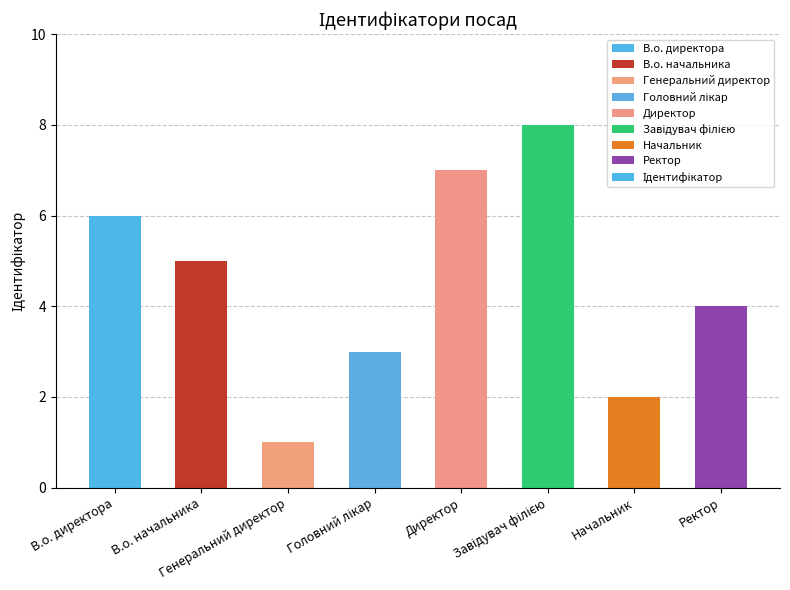

How many data points does each series have?

8